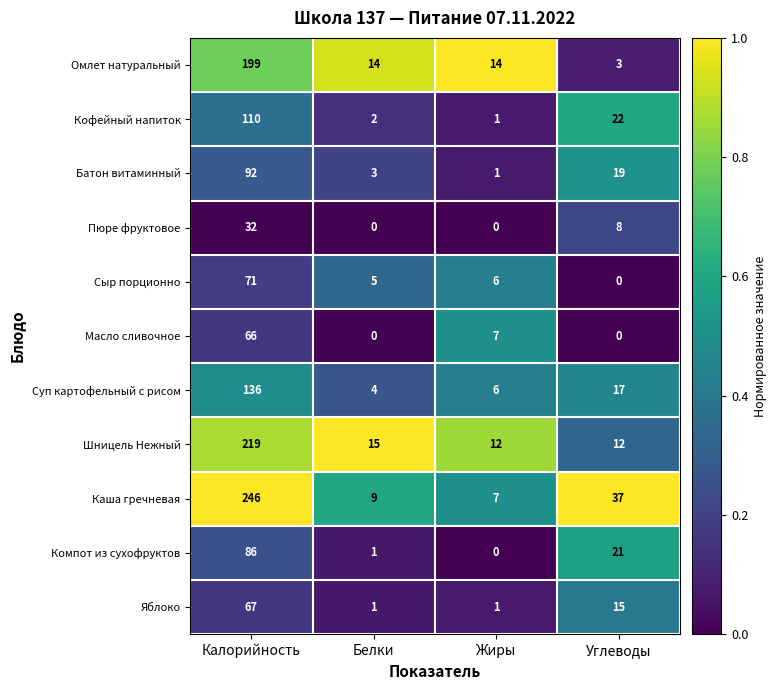

What is the maximum value for Кофейный напиток?

110